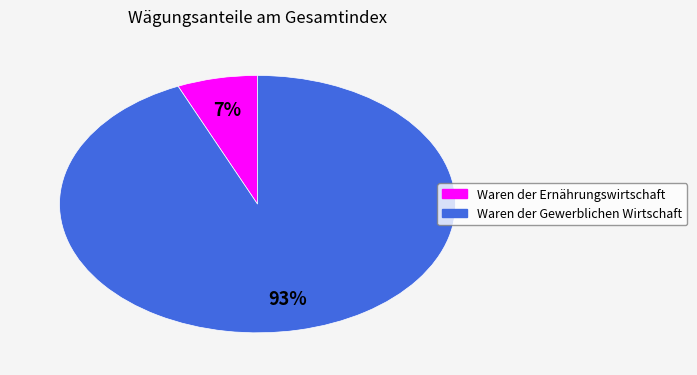

To the nearest percent, what percentage of the pie is Waren der Ernährungswirtschaft?

7%